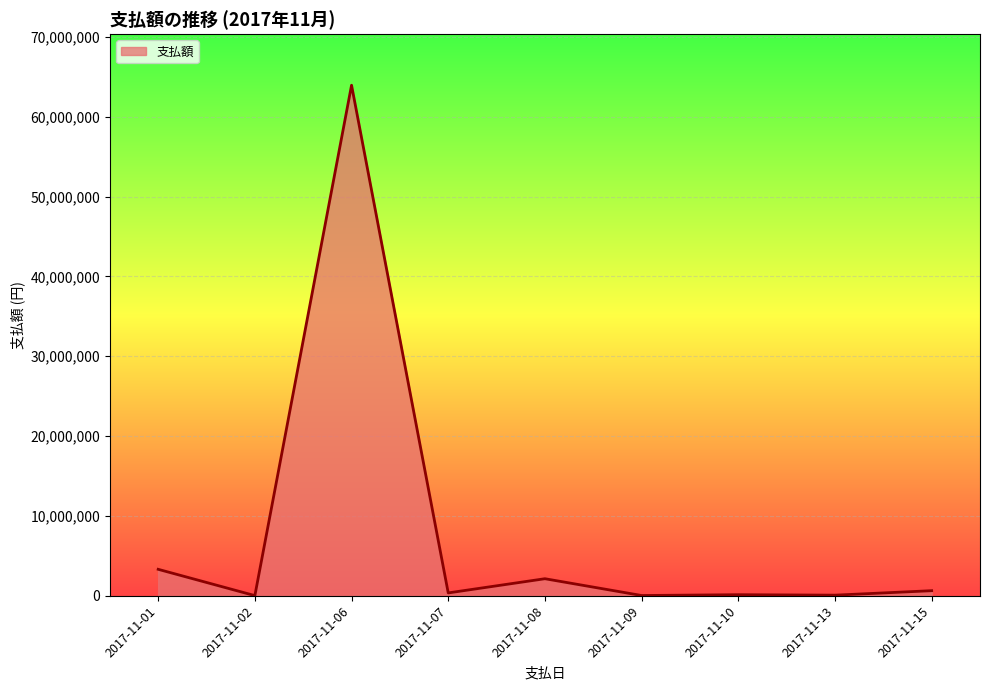

Which has a higher value, 2017-11-08 or 2017-11-07?

2017-11-08